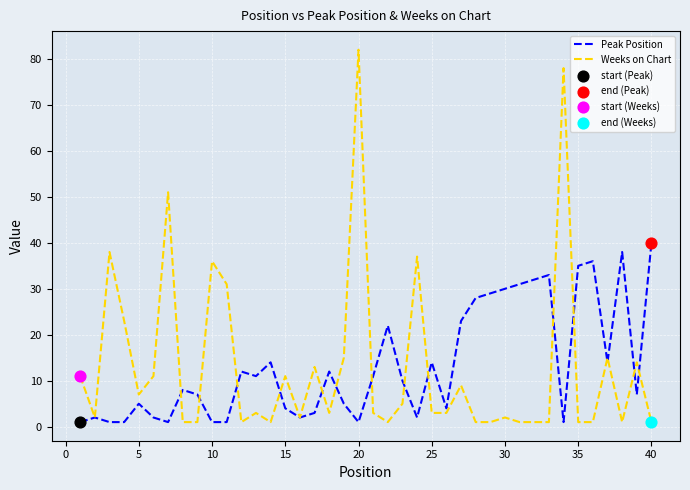

What is the maximum value shown in the chart?

82